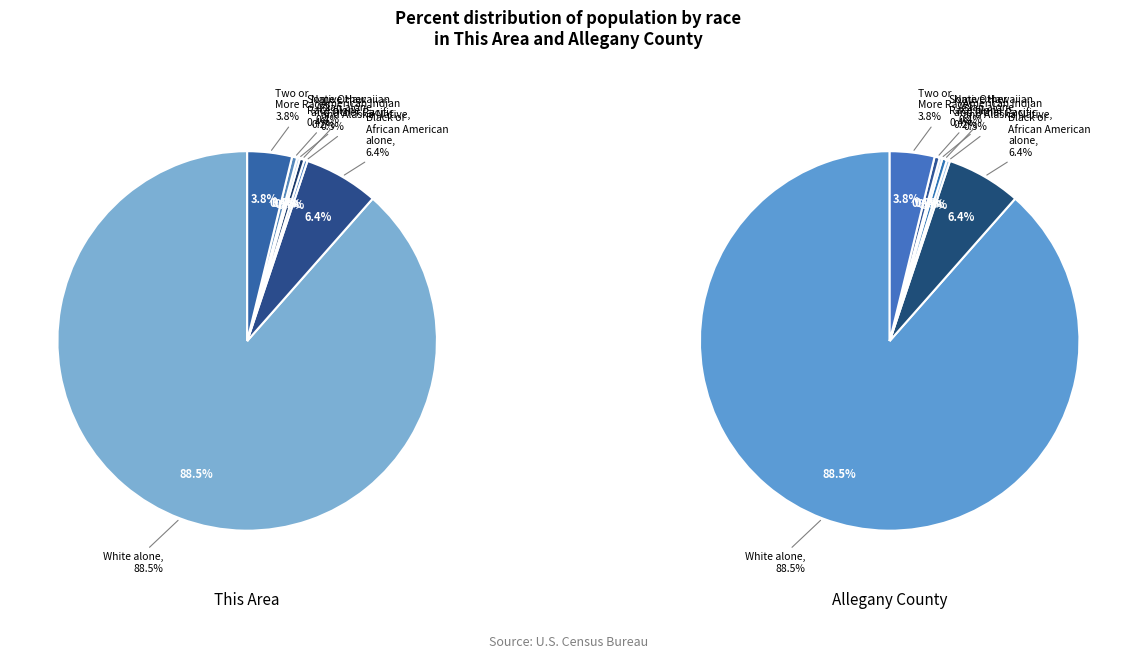

What is the total percentage of Asian alone and Two or More Races?

4.2%